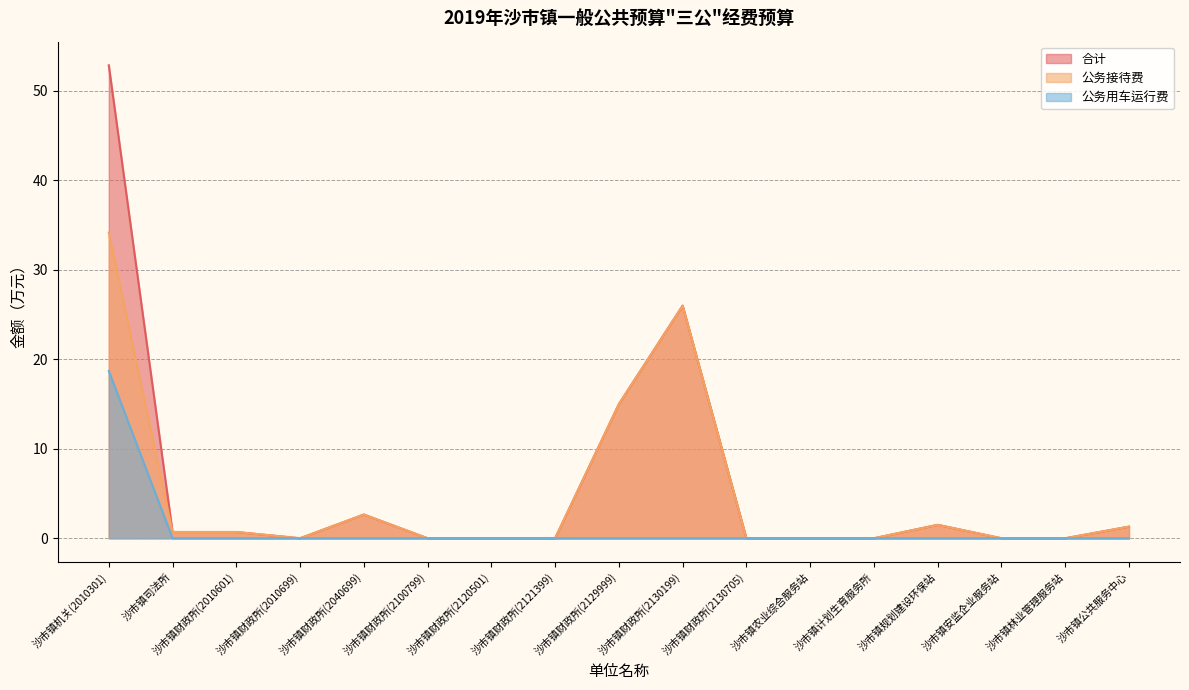

How many data points does each series have?

17